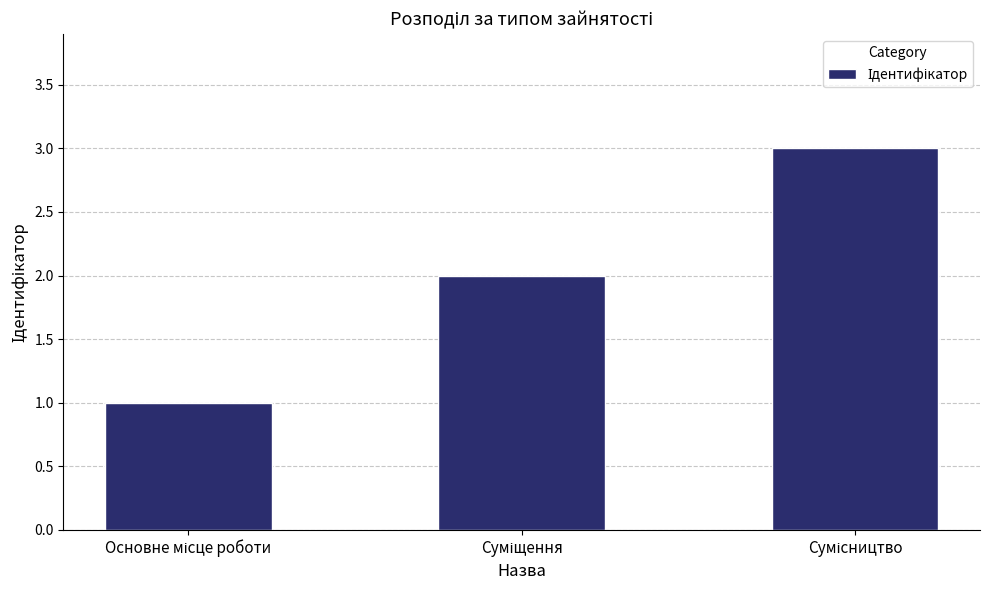

What is the maximum value shown in the chart?

3